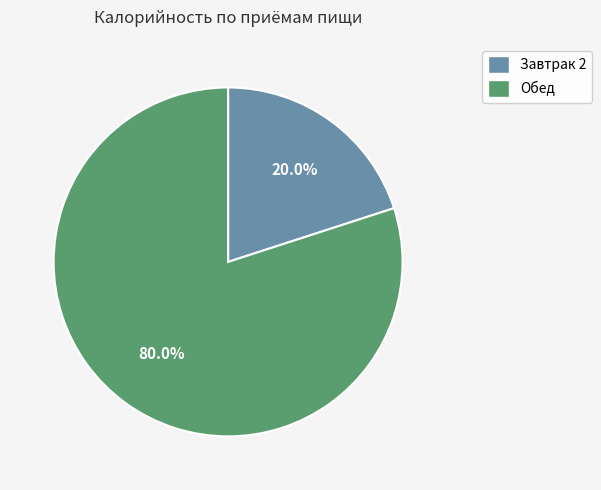

Is the sum of Обед and Завтрак 2 greater than half?

Yes